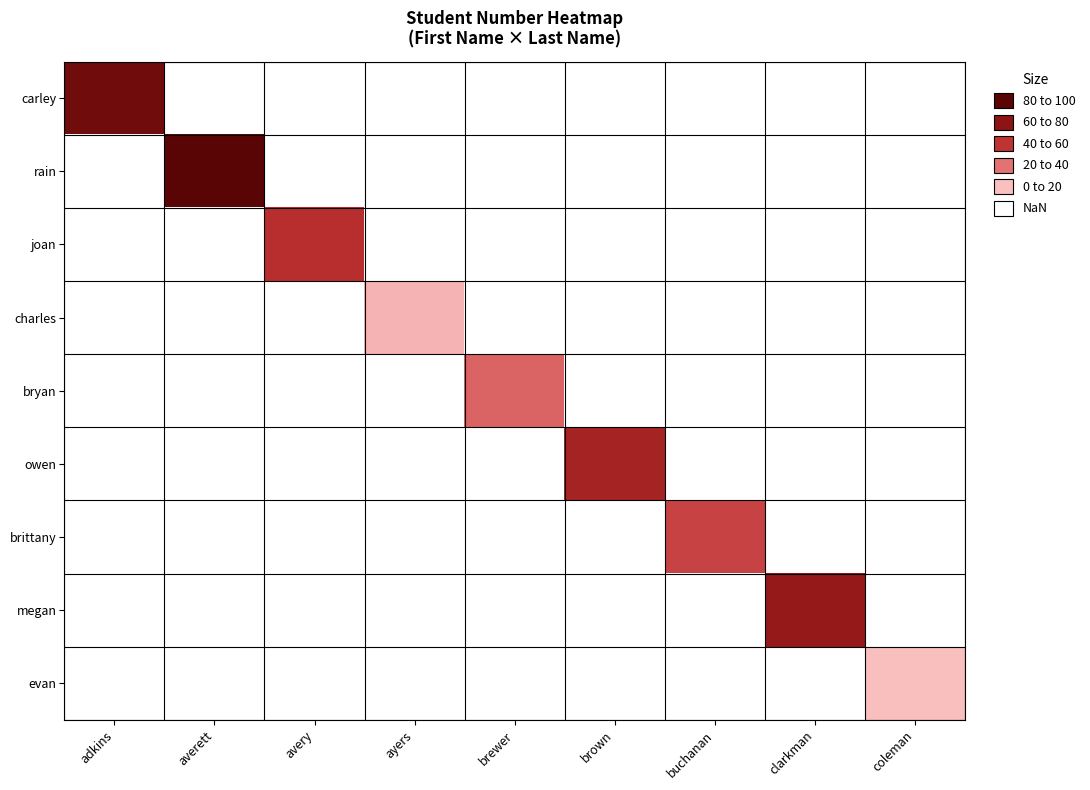

Which category has the lowest value across all series?

coleman